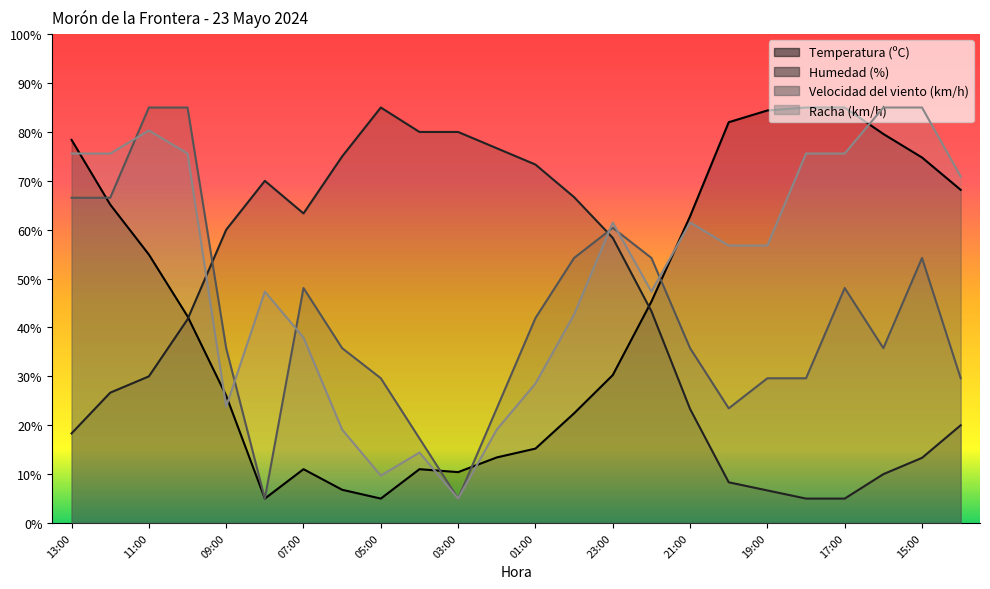

What is the total value across all series at 09:00?

145.6